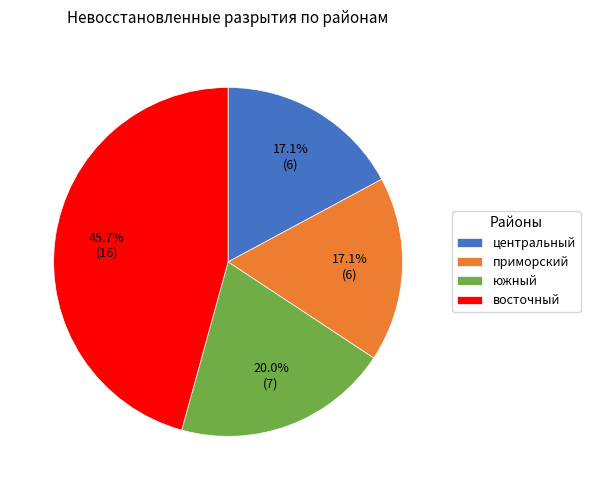

Do южный and центральный together represent more than half of the pie?

No